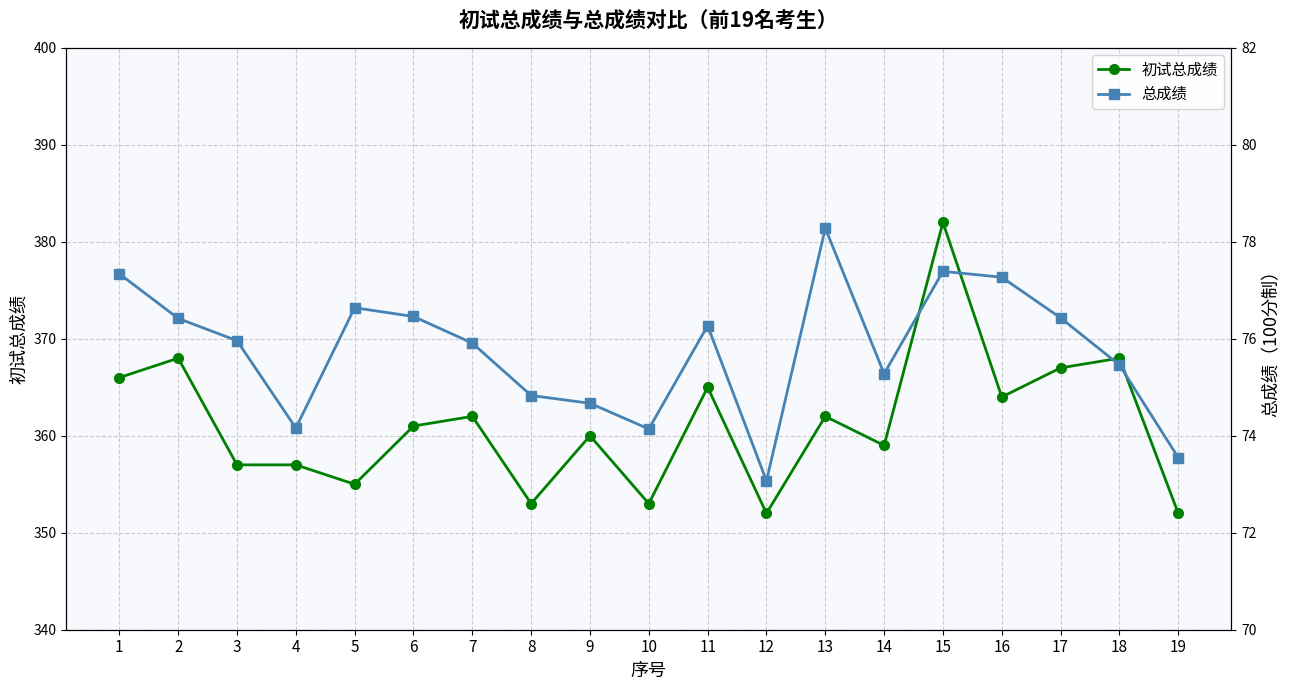

At which category does 初试总成绩 reach its first local valley?

5